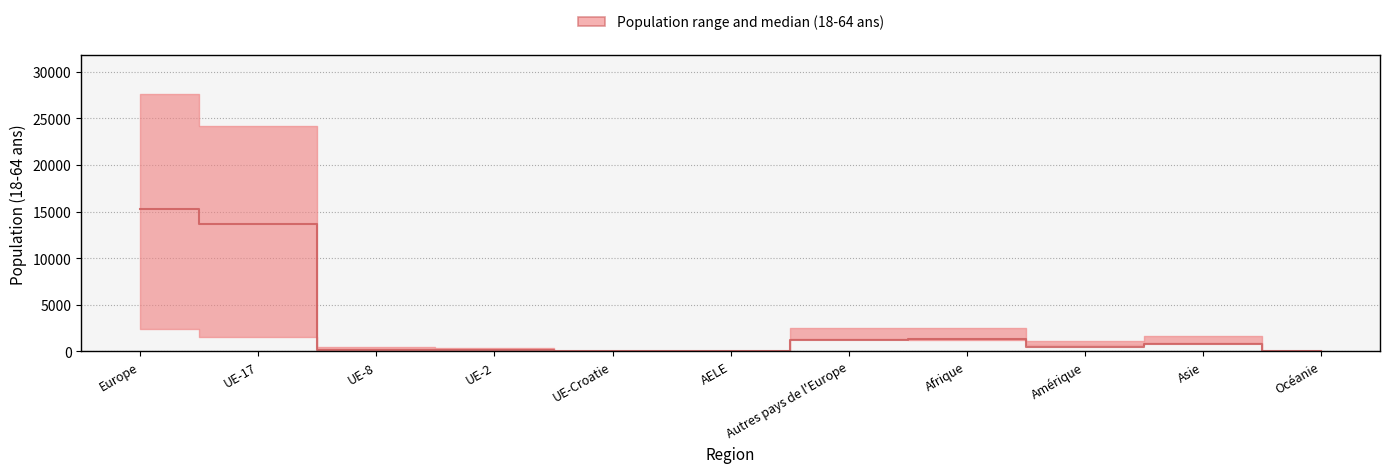

Between Europe and Amérique, which series saw the biggest shift?

upper